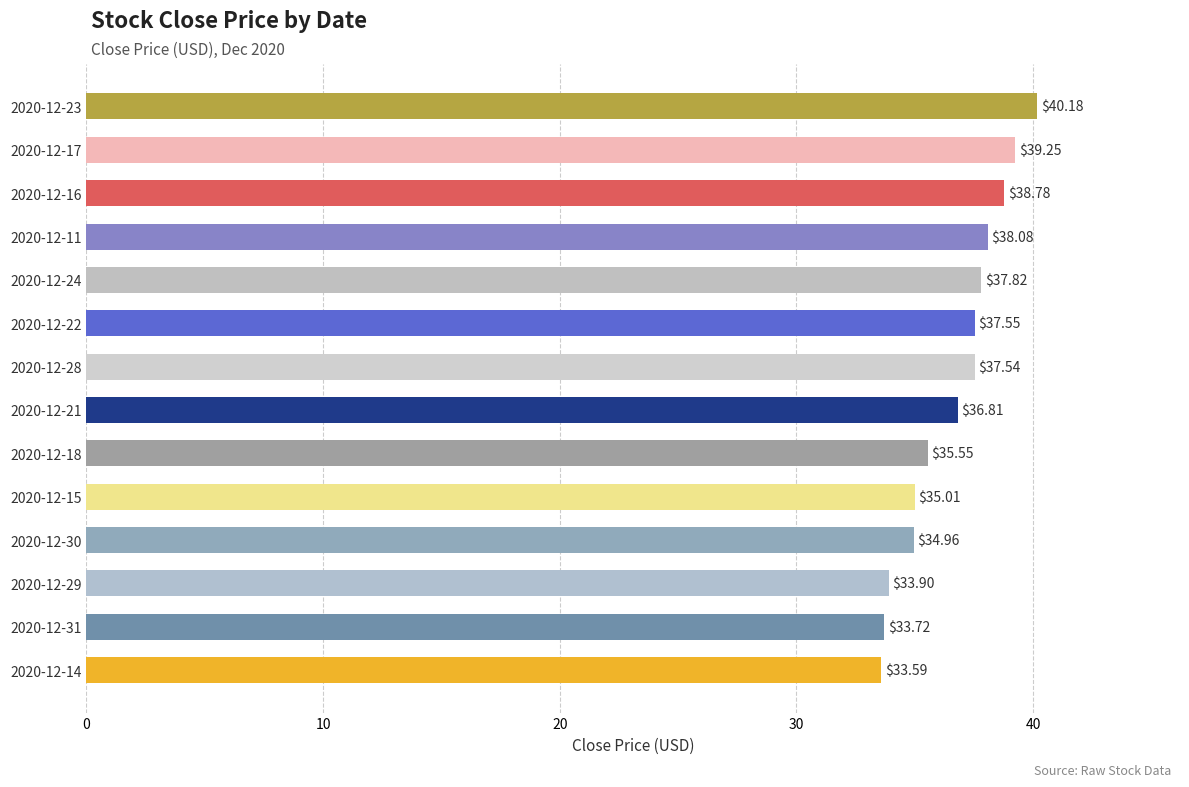

List the labels in order of value, largest first.

2020-12-23, 2020-12-17, 2020-12-16, 2020-12-11, 2020-12-24, 2020-12-22, 2020-12-28, 2020-12-21, 2020-12-18, 2020-12-15, 2020-12-30, 2020-12-29, 2020-12-31, 2020-12-14